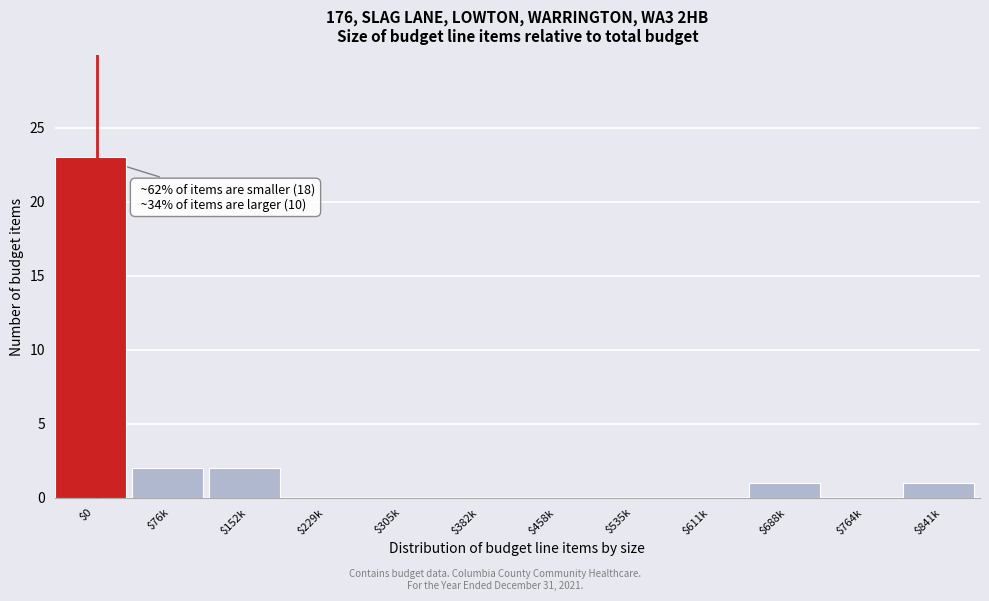

What is the greatest value displayed?

23